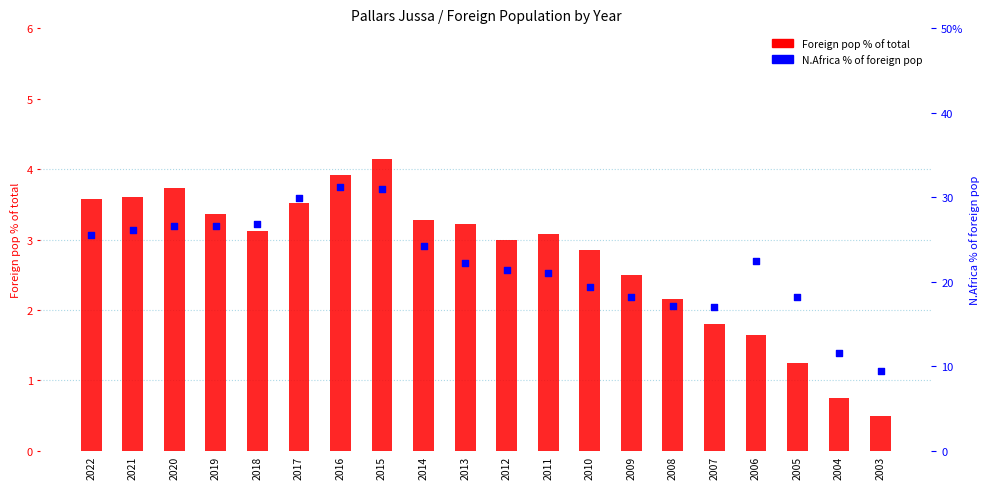

Which series contains the lowest Y value?

Foreign pop % of total